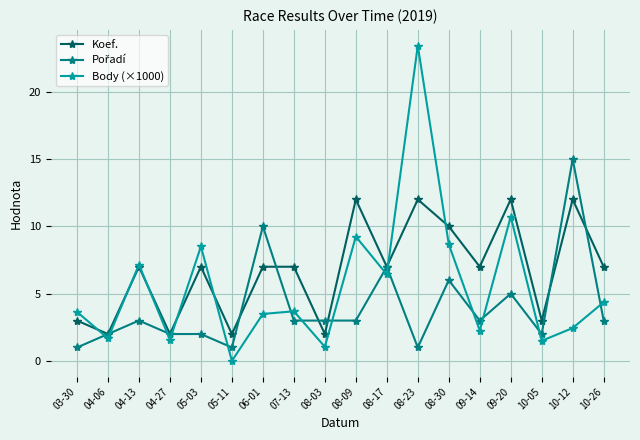

What is the label of the 6th point from the left?

05-11